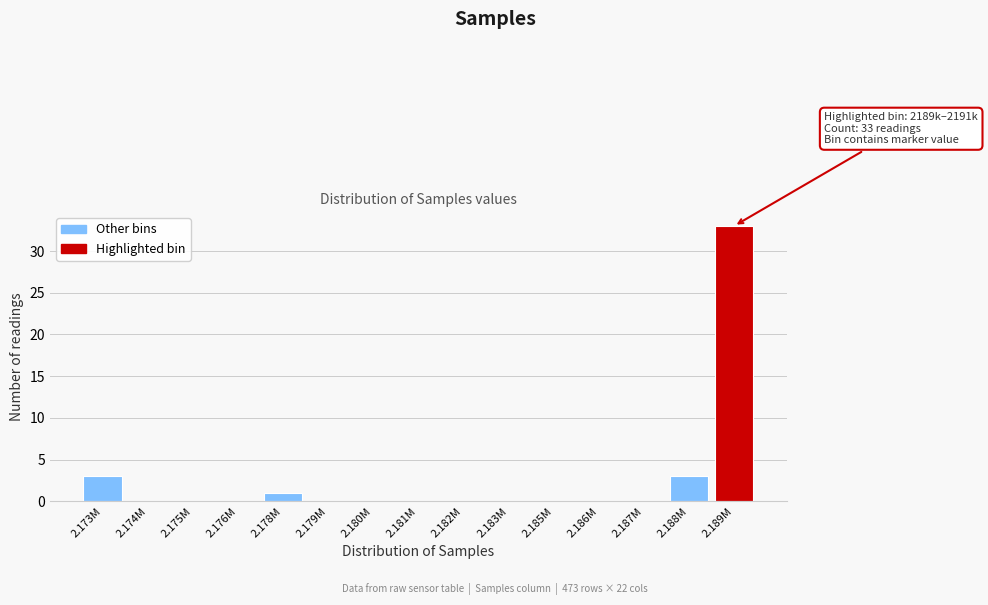

Reading left to right, extract all data points from this chart.

2.173M=3	2.174M=0	2.175M=0	2.176M=0	2.178M=1	2.179M=0	2.180M=0	2.181M=0	2.182M=0	2.183M=0	2.185M=0	2.186M=0	2.187M=0	2.188M=3	2.189M=33